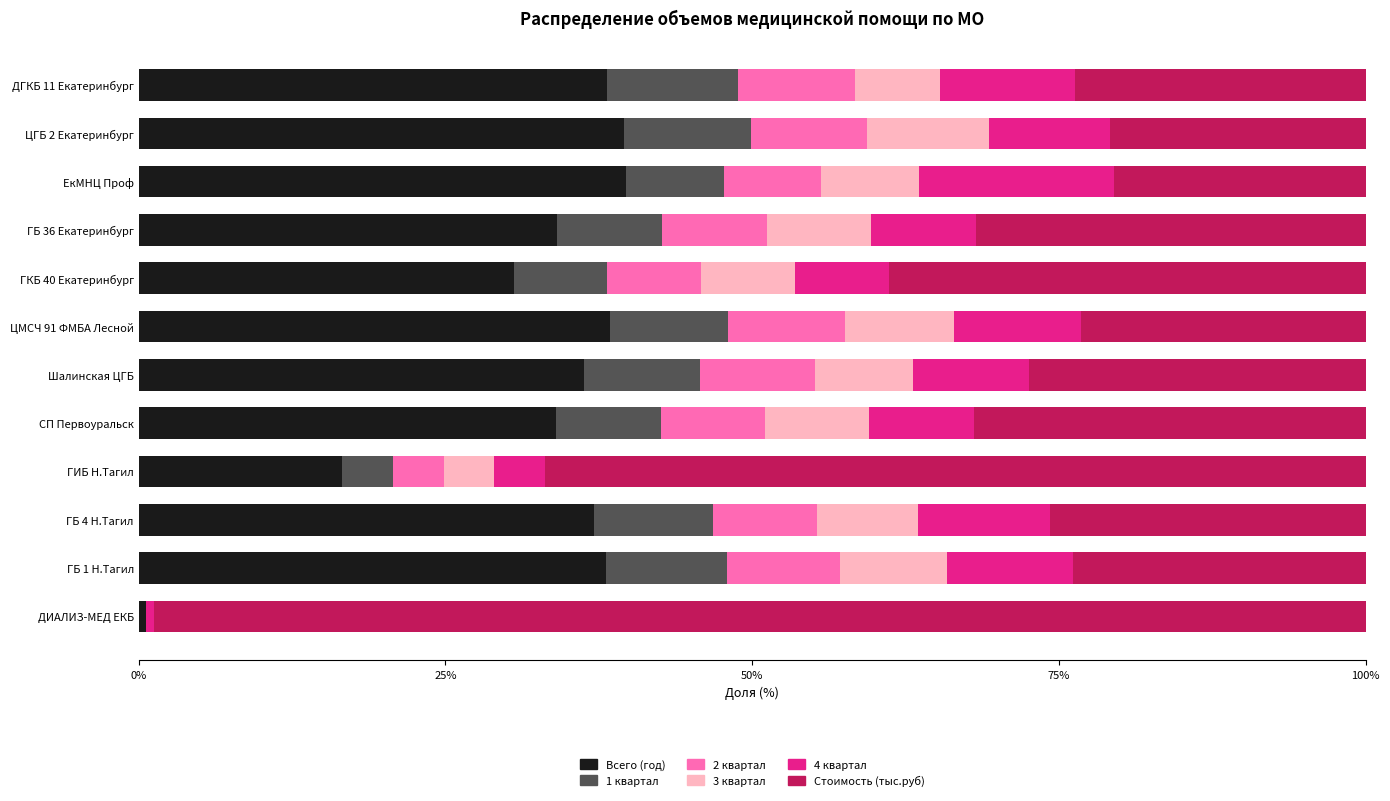

What is the maximum value for Всего (год)?

39.7